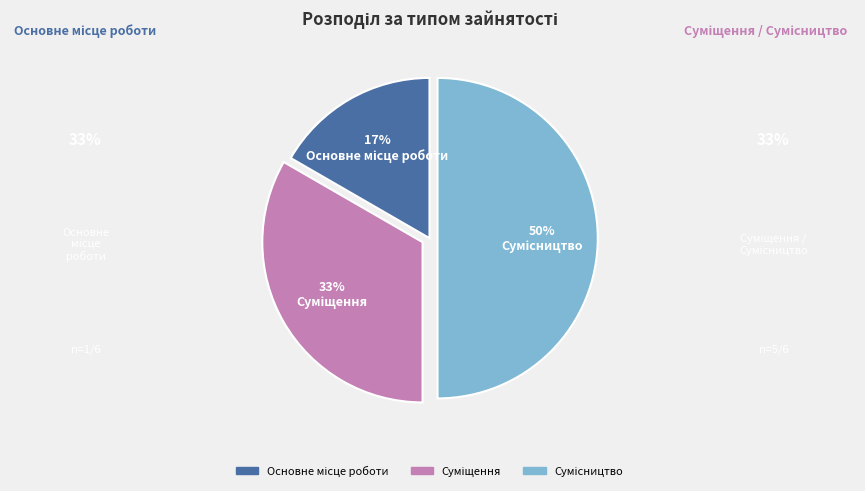

To the nearest percent, what is the difference between the largest and smallest slice percentages?

33%